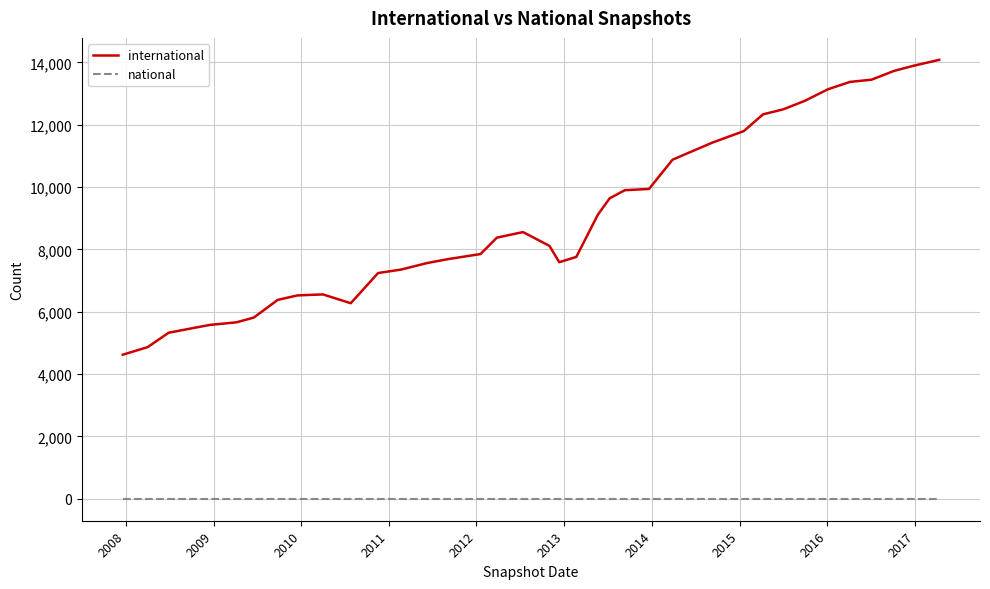

Does the chart have visible grid lines?

Yes